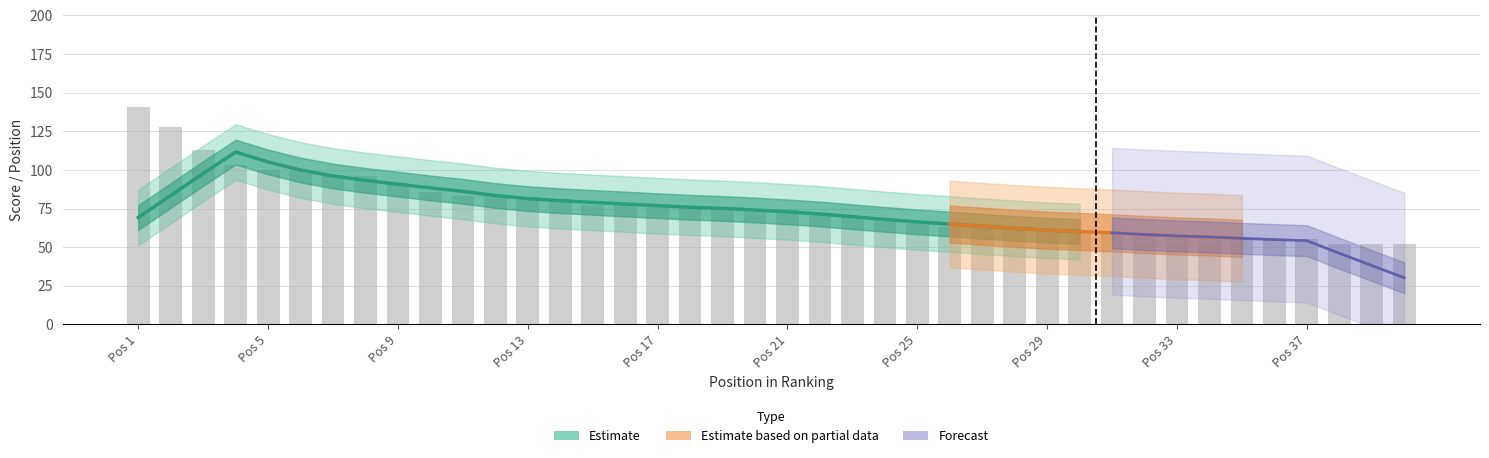

The value of PUNTEGGIO TOTALE at 33 is 57.0. True or false?

True